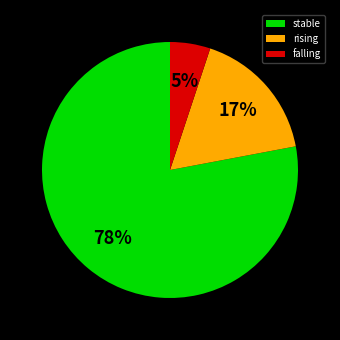

To the nearest percent, what is the difference between the stable and falling slice percentages?

73%